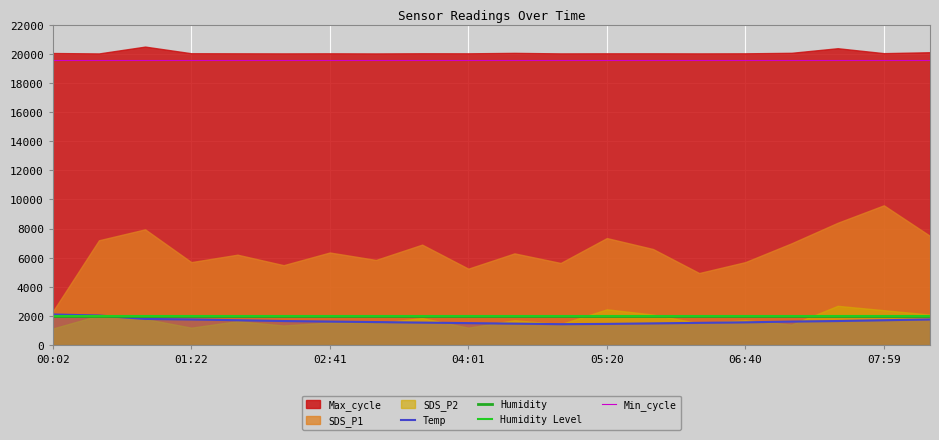

True or false: Min_cycle and Humidity cross at least once.

False